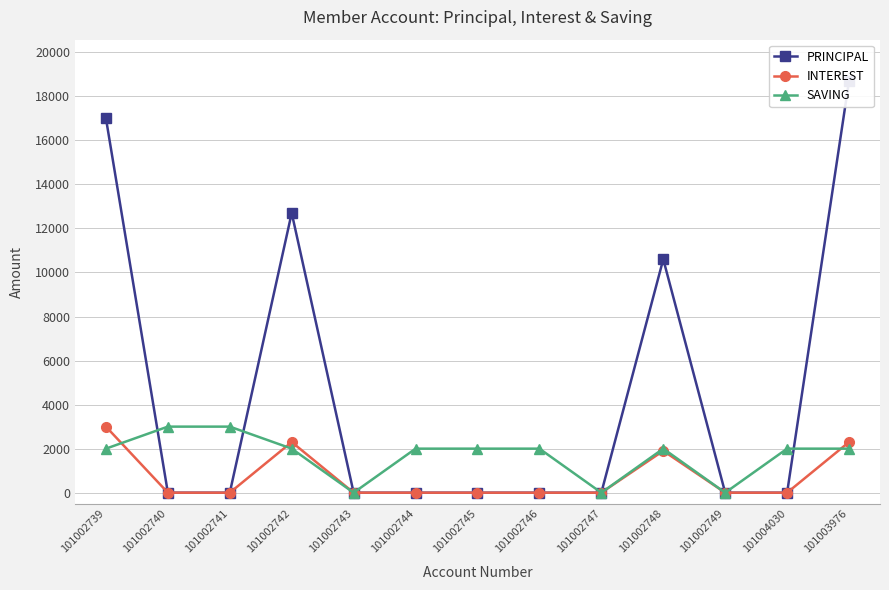

At how many categories does at least one series exceed 14453?

2